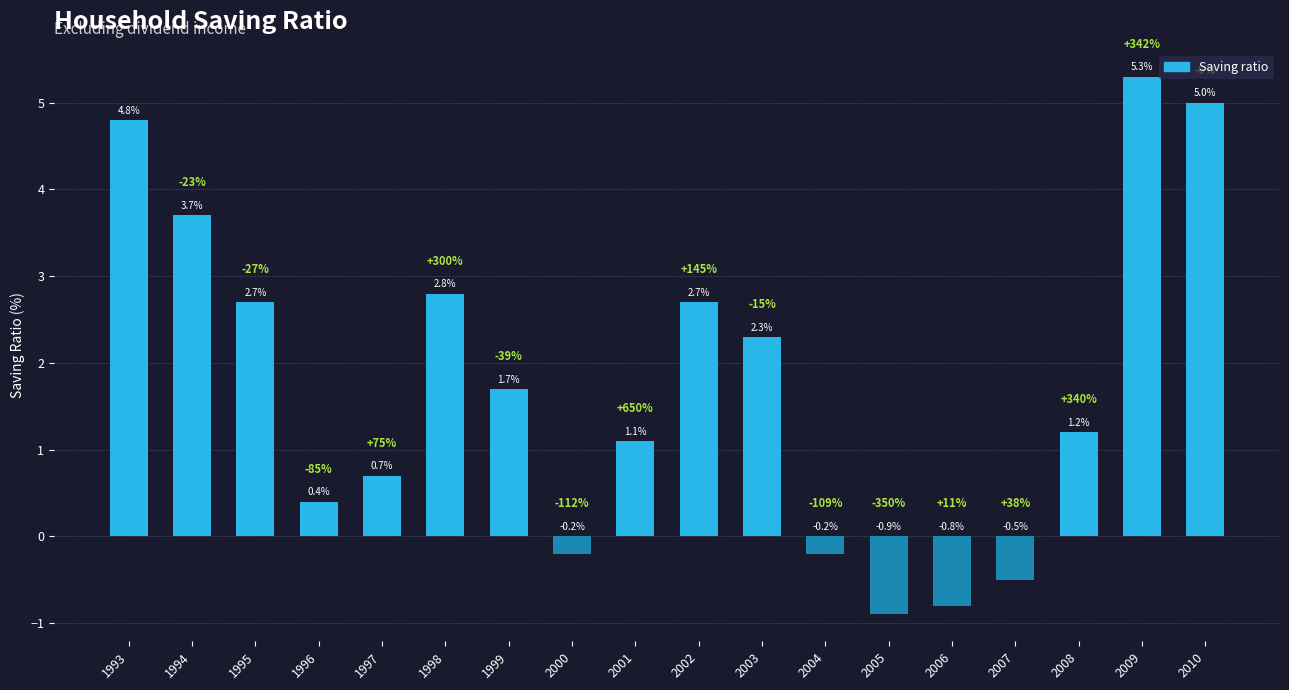

How many distinct data groups are displayed?

1